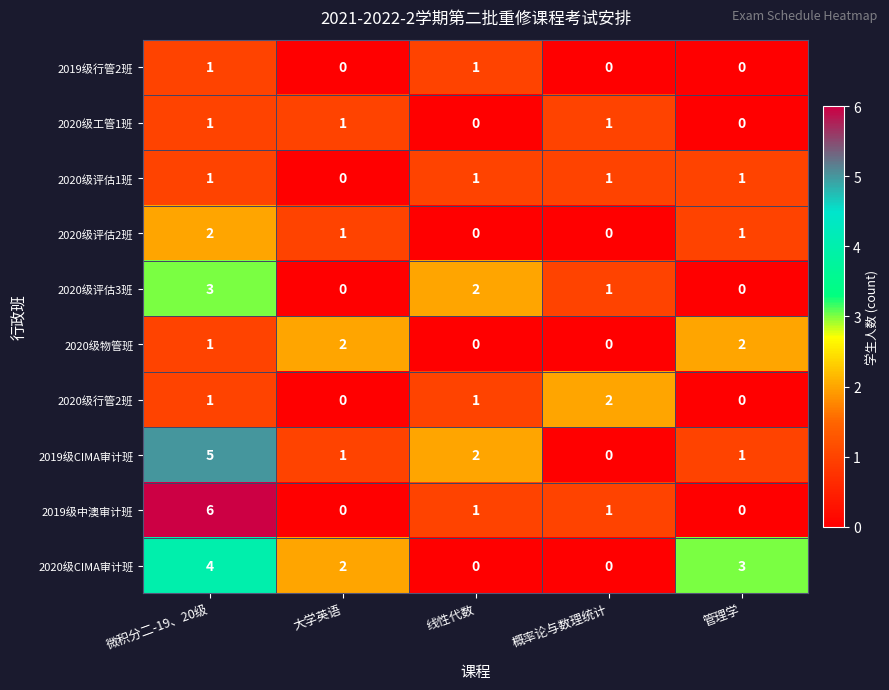

The value of 2020级CIMA审计班 at 微积分二-19、20级 is 4. True or false?

True